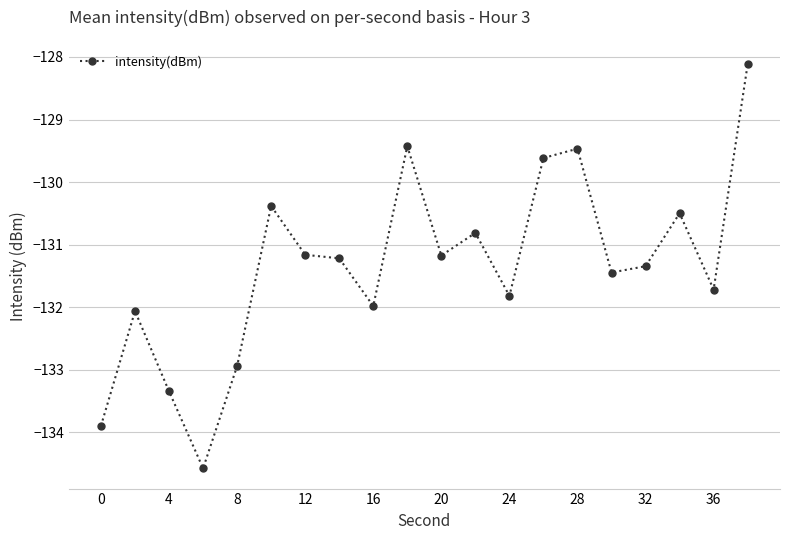

Count the number of categories in the chart.

20